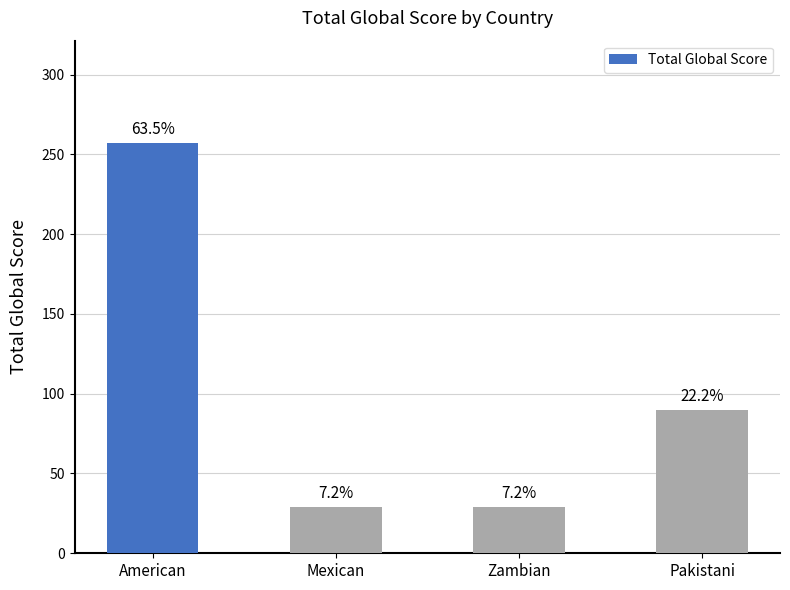

How many bars are there in total?

4